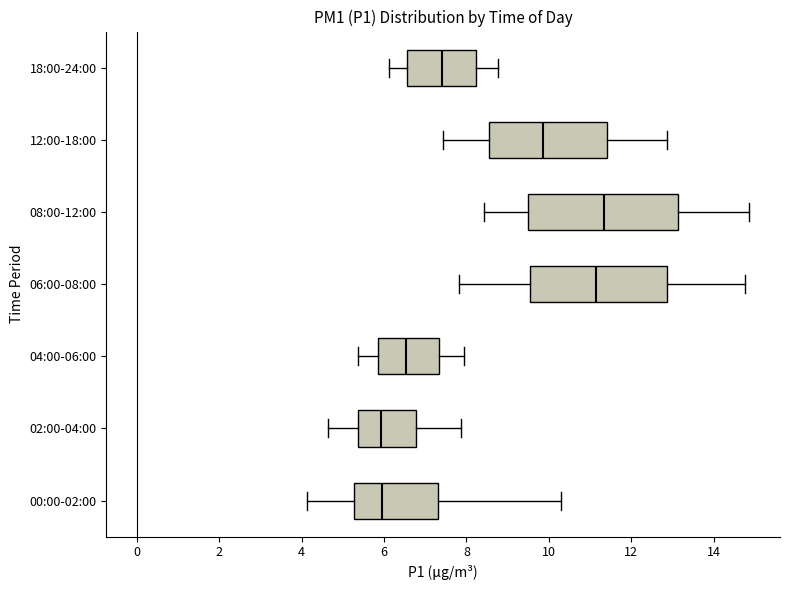

Reading bottom to top, transcribe this box plot: for each box, give where its median line is, the range the box spans, and where its two whiskers end, as read against the x-axis. The values are not printed on the chart, so give them approximately, as read against the axis.

00:00-02:00: median 6.0, box 5.2 to 7.4, whiskers 4.2 to 10.4
02:00-04:00: median 6.0, box 5.4 to 6.8, whiskers 4.6 to 7.8
04:00-06:00: median 6.6, box 5.8 to 7.4, whiskers 5.4 to 8.0
06:00-08:00: median 11.2, box 9.6 to 12.8, whiskers 7.8 to 14.8
08:00-12:00: median 11.4, box 9.6 to 13.2, whiskers 8.4 to 14.8
12:00-18:00: median 9.8, box 8.6 to 11.4, whiskers 7.4 to 12.8
18:00-24:00: median 7.4, box 6.6 to 8.2, whiskers 6.2 to 8.8